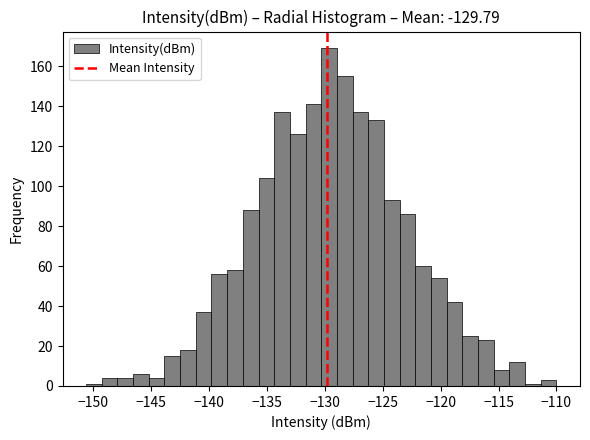

Read against the x-axis, roughly where is the centre of the tallest bar?

-129.5